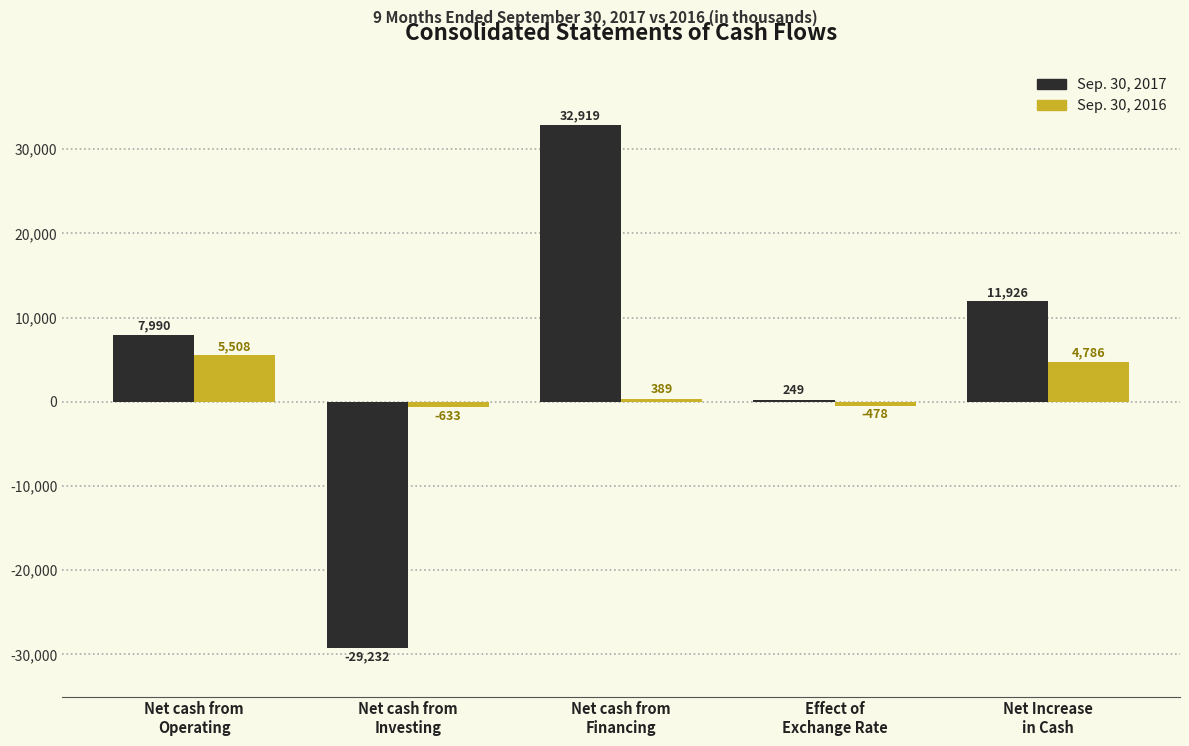

The Sep. 30, 2017 series shows 7990 at Net cash from
Operating. True or false?

True